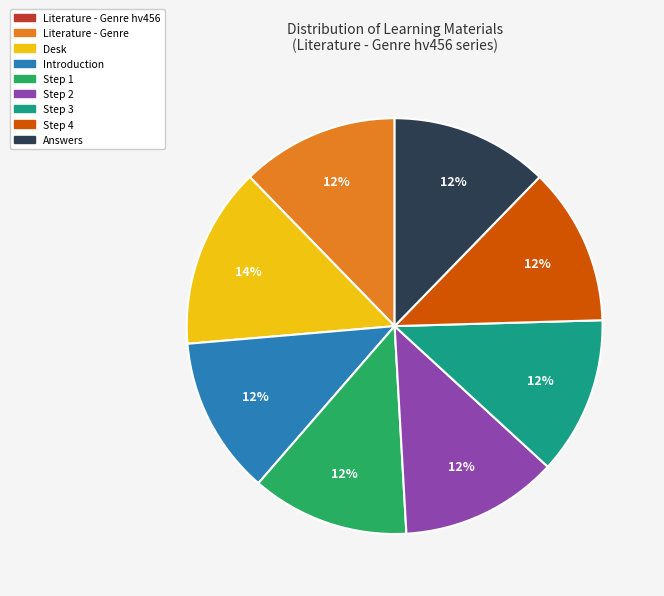

To the nearest percent, what percentage of the pie is Desk?

14%